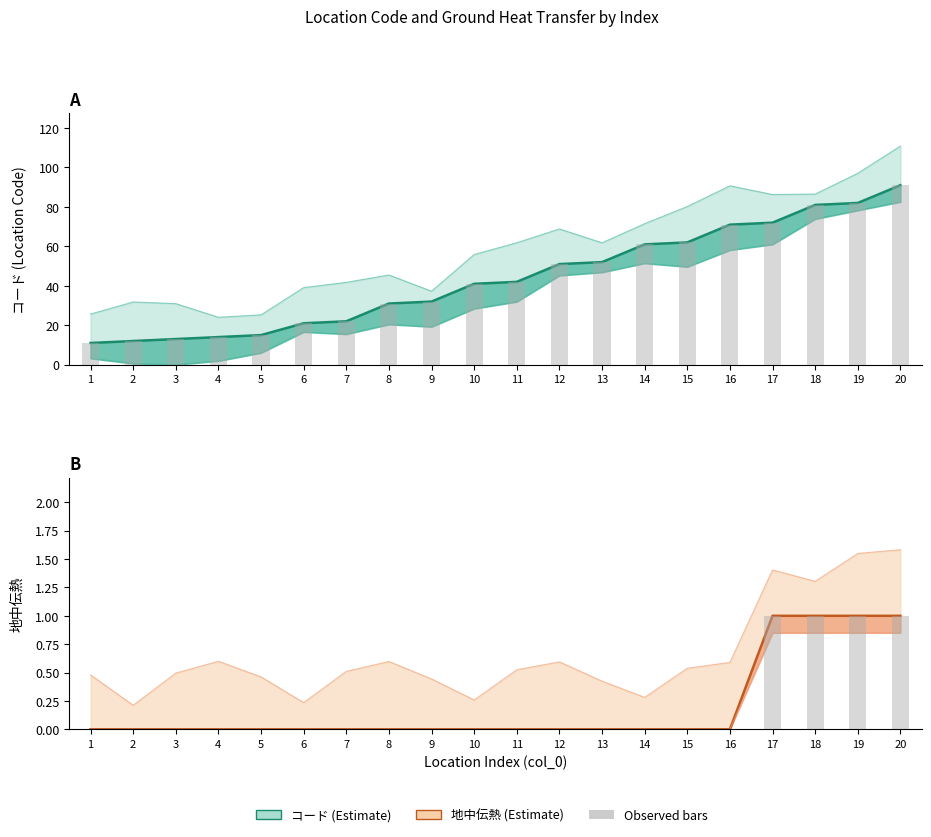

Does the chart contain any negative values?

No